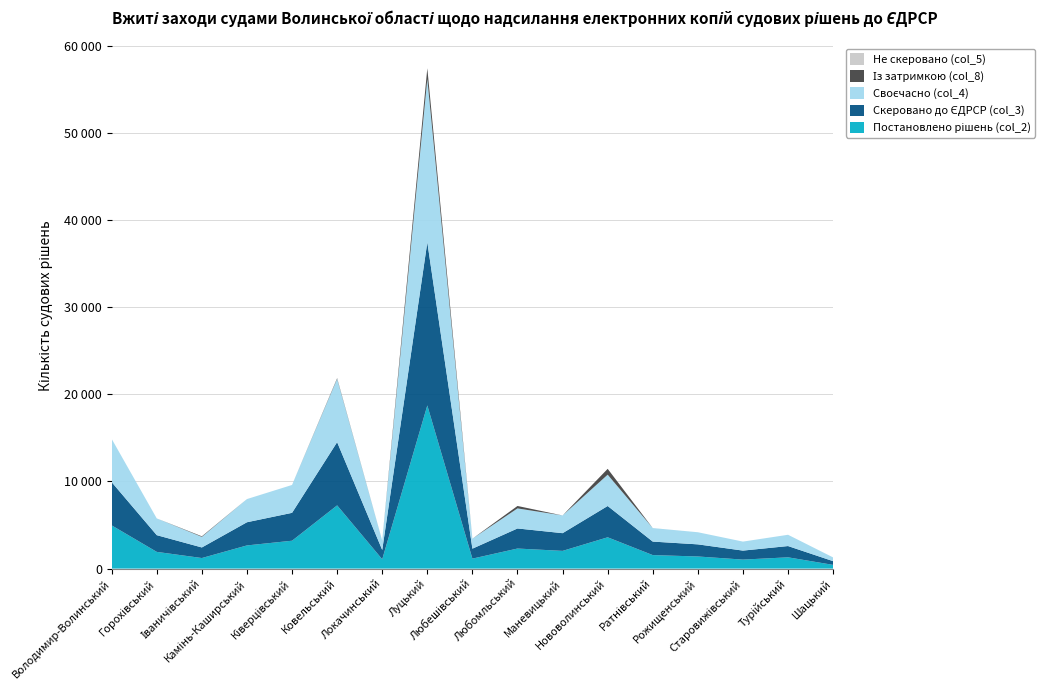

Reading right to left, what are all the values shown in this chart?

Постановлено рішень (col_2): Шацький=427	Турійський=1294	Старовижівський=1033	Рожищенський=1391	Ратнівський=1550	Нововолинський=3593	Маневицький=2033	Любомльський=2303	Любешівський=1144	Луцький=18727	Локачинський=1071	Ковельський=7257	Ківерцівський=3200	Камінь-Каширський=2660	Іваничівський=1213	Горохівський=1919	Володимир-Волинський=4961
Скеровано до ЄДРСР (col_3): Шацький=427	Турійський=1294	Старовижівський=1033	Рожищенський=1391	Ратнівський=1550	Нововолинський=3593	Маневицький=2033	Любомльський=2303	Любешівський=1144	Луцький=18727	Локачинський=1071	Ковельський=7257	Ківерцівський=3200	Камінь-Каширський=2660	Іваничівський=1213	Горохівський=1919	Володимир-Волинський=4961
Своєчасно (col_4): Шацький=427	Турійський=1294	Старовижівський=1033	Рожищенський=1391	Ратнівський=1550	Нововолинський=3593	Маневицький=2033	Любомльський=2303	Любешівський=1144	Луцький=18727	Локачинський=1071	Ковельський=7257	Ківерцівський=3200	Камінь-Каширський=2660	Іваничівський=1213	Горохівський=1919	Володимир-Волинський=4961
Із затримкою (col_8): Шацький=0	Турійський=0	Старовижівський=0	Рожищенський=0	Ратнівський=1	Нововолинський=671	Маневицький=0	Любомльський=279	Любешівський=0	Луцький=1244	Локачинський=0	Ковельський=81	Ківерцівський=0	Камінь-Каширський=0	Іваничівський=67	Горохівський=0	Володимир-Волинський=0
Не скеровано (col_5): Шацький=0	Турійський=0	Старовижівський=0	Рожищенський=0	Ратнівський=0	Нововолинський=0	Маневицький=0	Любомльський=0	Любешівський=0	Луцький=0	Локачинський=0	Ковельський=0	Ківерцівський=0	Камінь-Каширський=0	Іваничівський=0	Горохівський=0	Володимир-Волинський=0